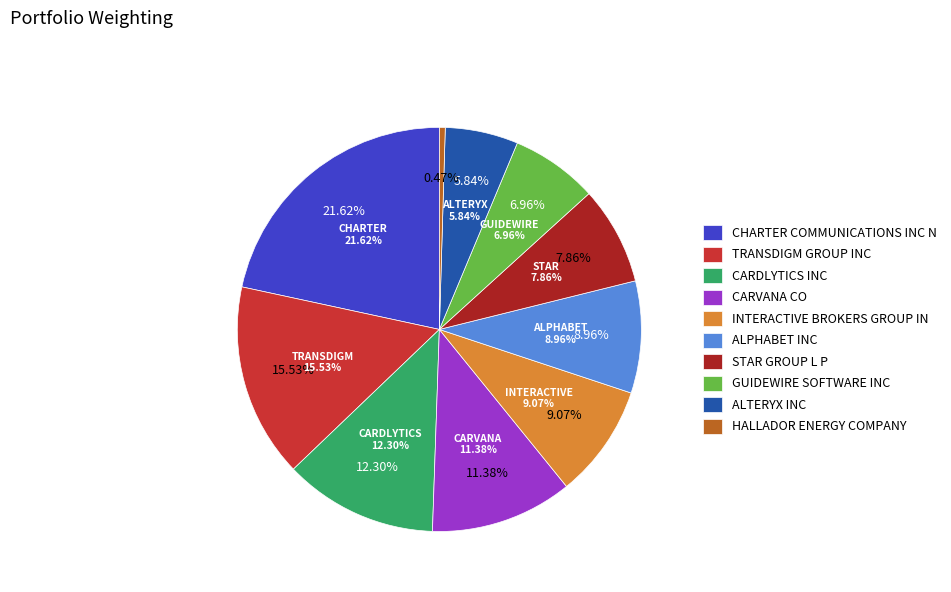

To the nearest percent, what is the combined percentage of ALPHABET INC and TRANSDIGM GROUP INC?

24%